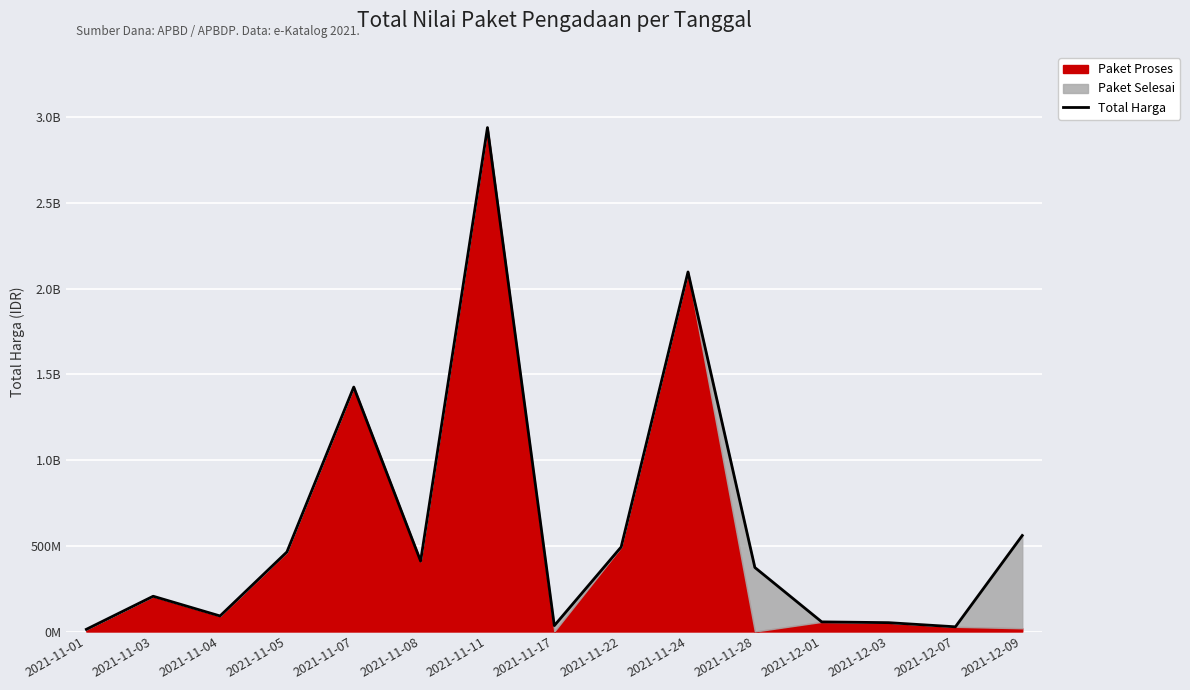

Reading left to right, what are all the values shown in this chart?

12787500	205693270	90671075	464002100	1425867900	410766800	2939394440	34292000	493000000	2097267200	373404000	56152800	51601000	27412000	559971000